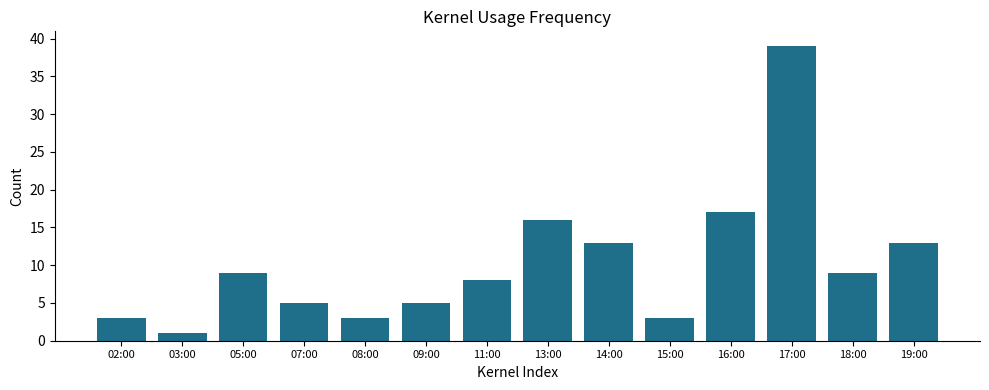

What is the difference between the maximum and minimum values?

38